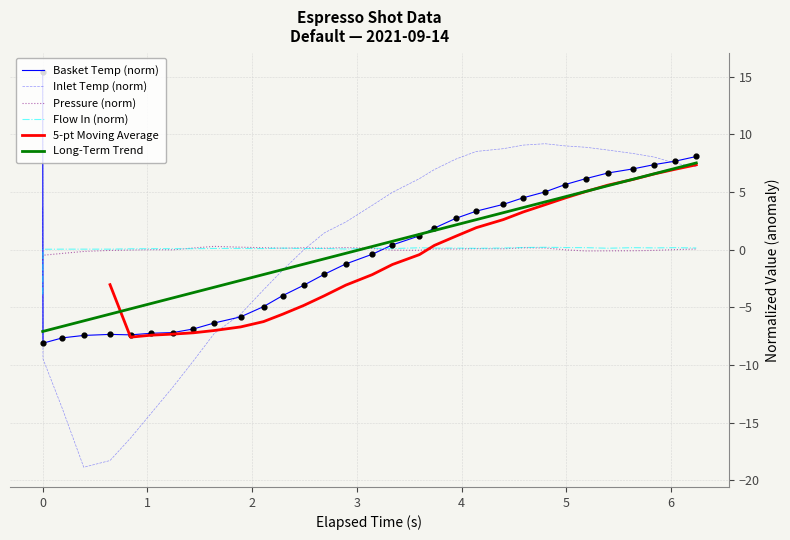

What is the maximum value for Long-Term Trend?

7.5